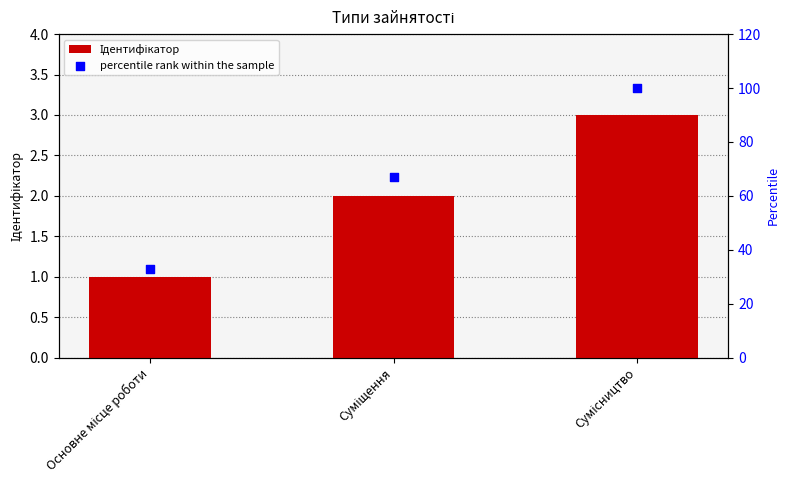

Which series reaches the minimum Y coordinate?

Ідентифікатор